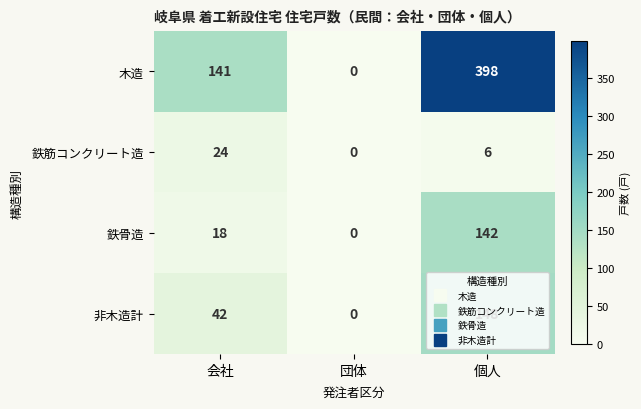

Which series has the widest spread of values?

木造